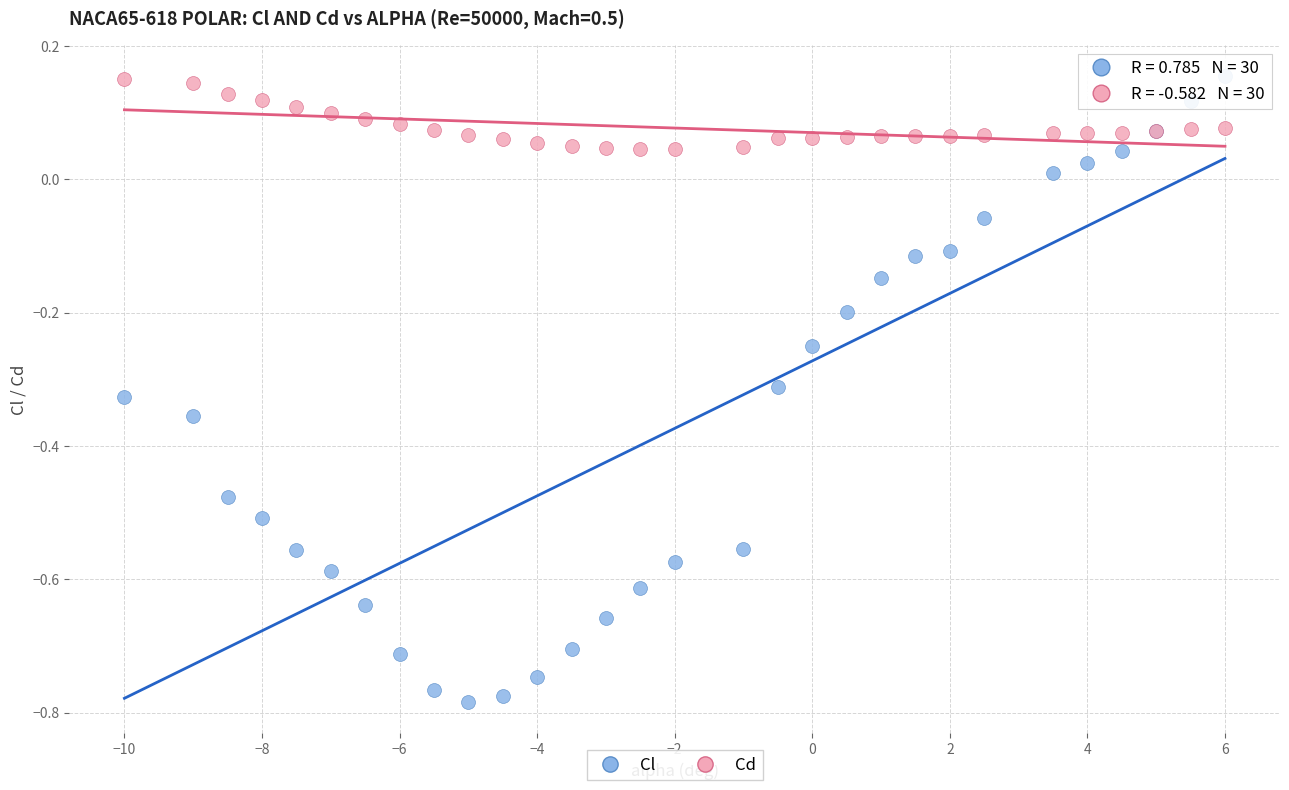

Which series has the widest spread of Y values?

Cl